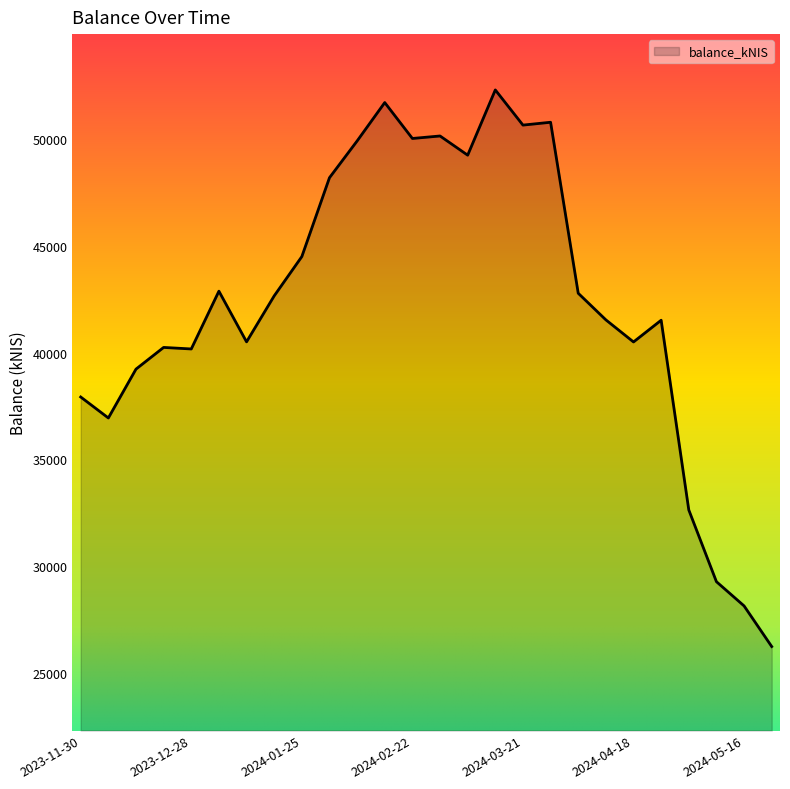

What is the smallest value displayed?

26224.8